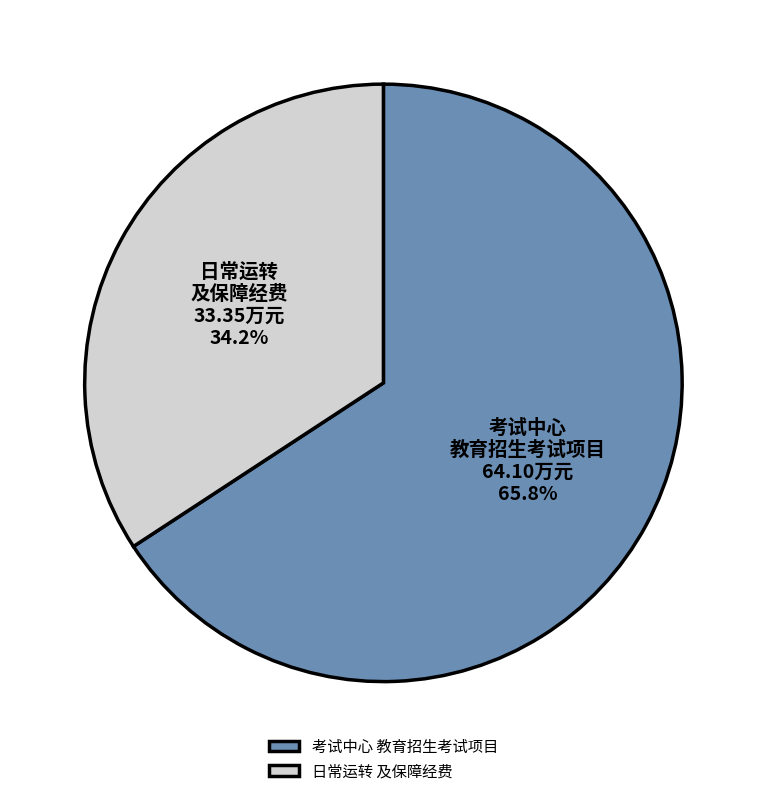

Rank the categories by value from lowest to highest.

日常运转 及保障经费, 考试中心 教育招生考试项目